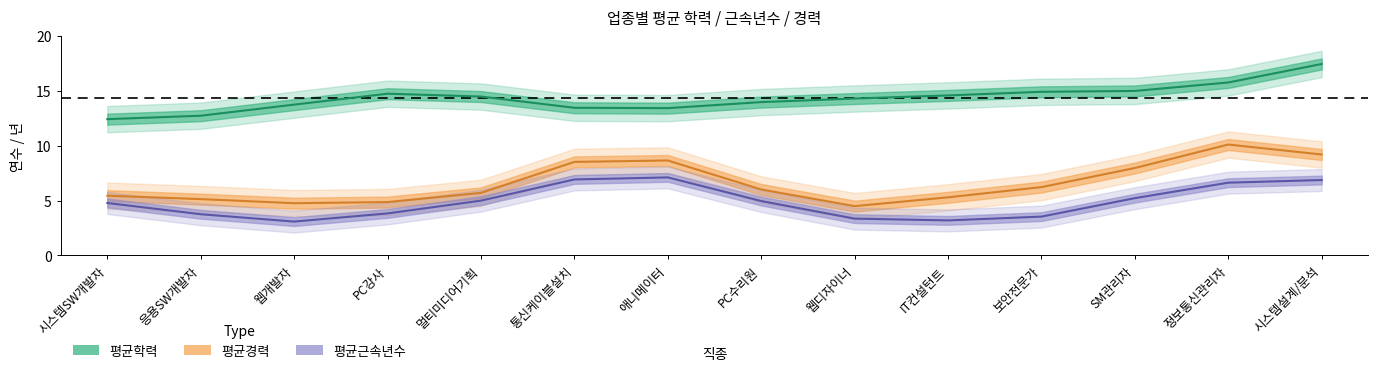

True or false: 평균근속년수 and 평균학력 intersect in this chart.

False